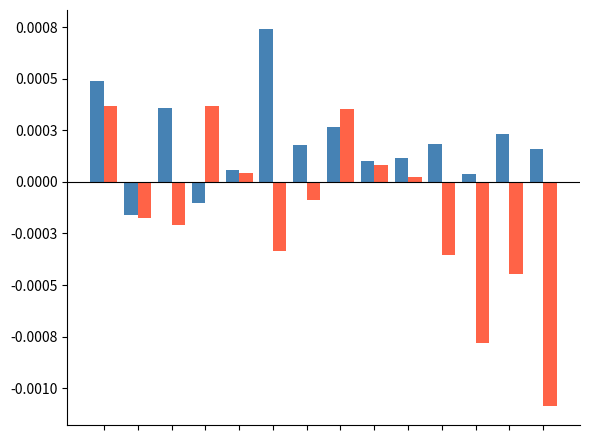

Are the bars horizontal?

No